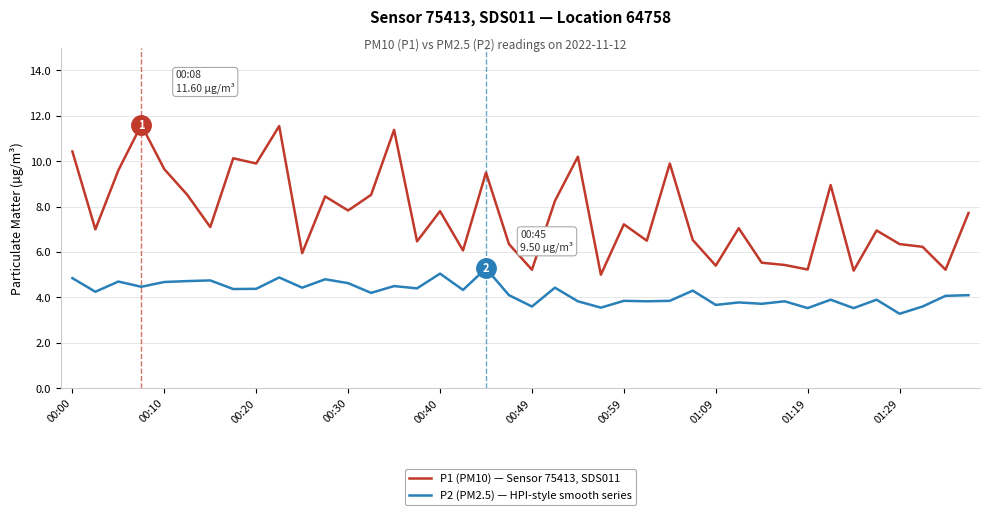

True or false: P1 (PM10) — Sensor 75413, SDS011 and P2 (PM2.5) — HPI-style smooth series cross at least once.

False